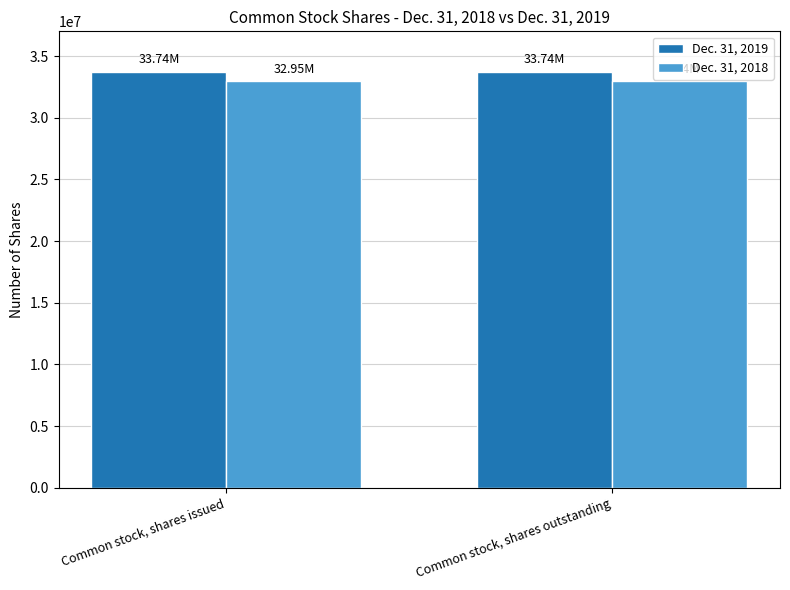

What is the difference between the Dec. 31, 2018 values at Common stock, shares outstanding and Common stock, shares issued?

7000